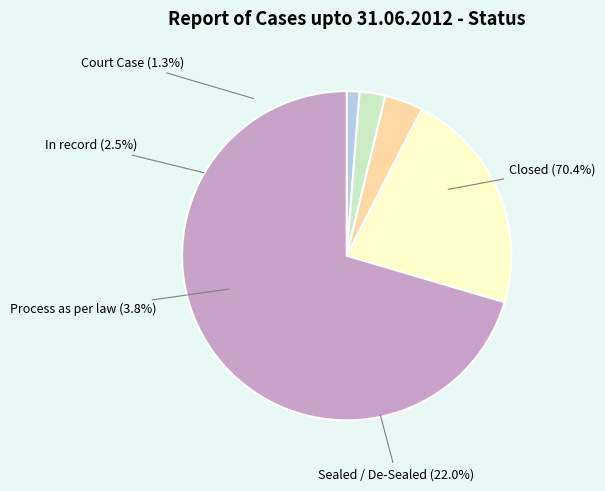

How many slices are in this pie chart?

5